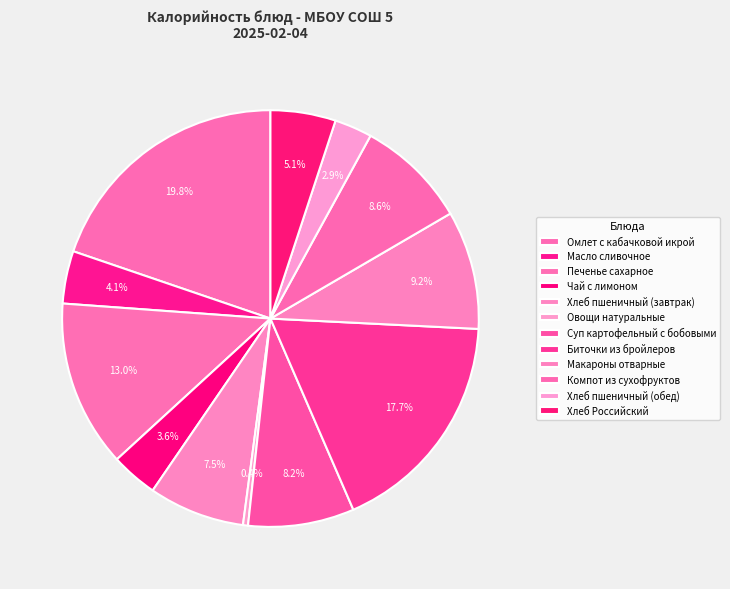

Is there a majority slice in this chart?

No